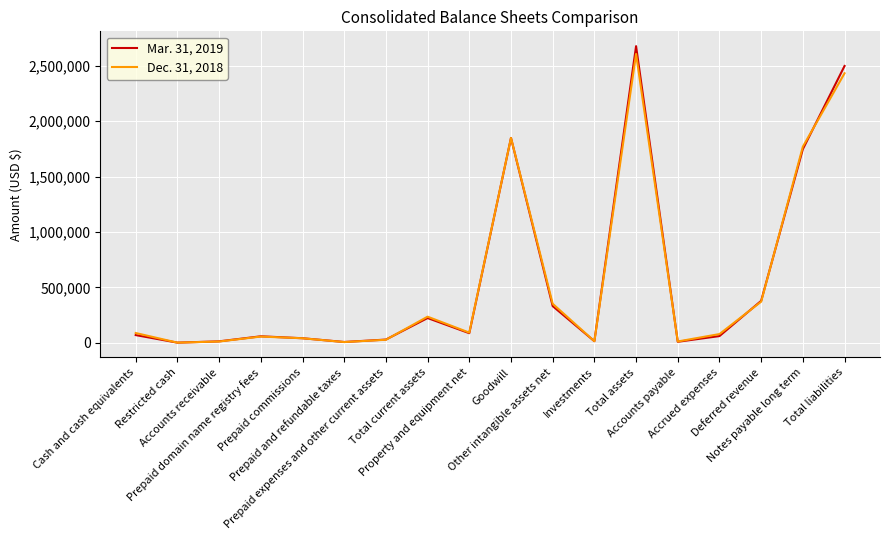

What is the spread (max minus min) of values at Total assets?

70263